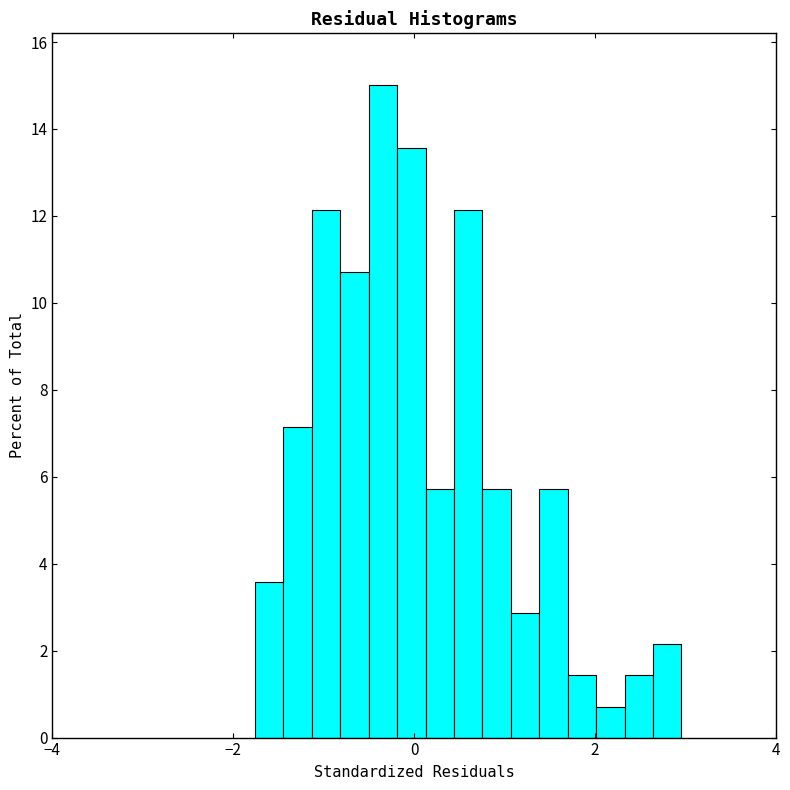

Around what value on the x-axis is the tallest bar? Give the approximate position of its centre, as read against the axis.

-0.4